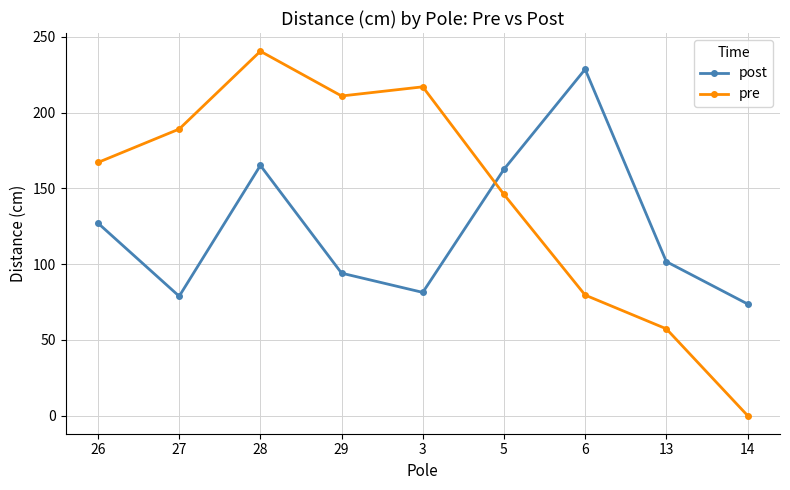

Where does the post series first go above 101?

26